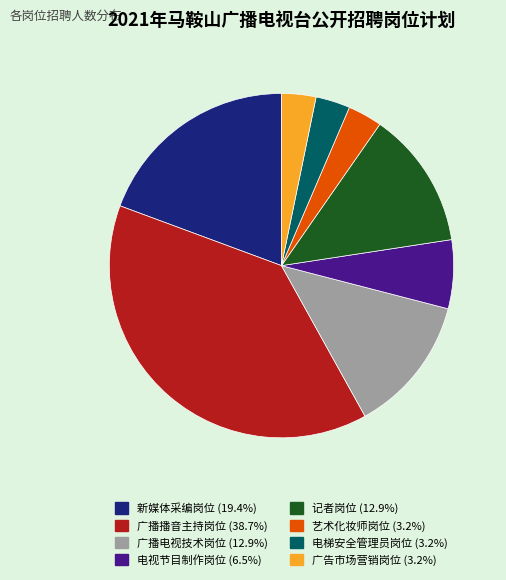

Combined, do 记者岗位 and 电梯安全管理员岗位 account for over 50%?

No